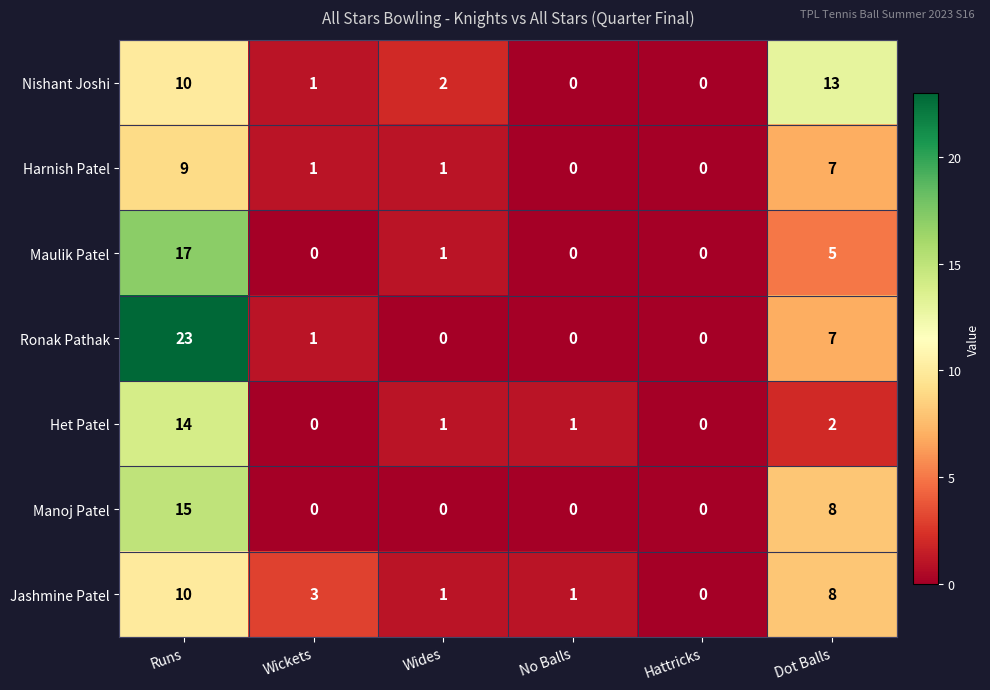

Where is Jashmine Patel nearest to the value 5?

Wickets